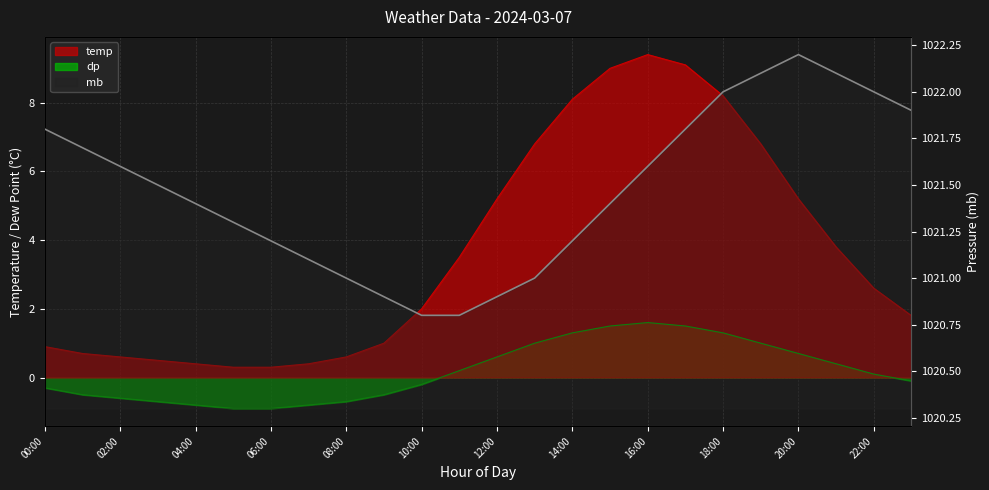

At which label does the data first exceed 1021?

00:00